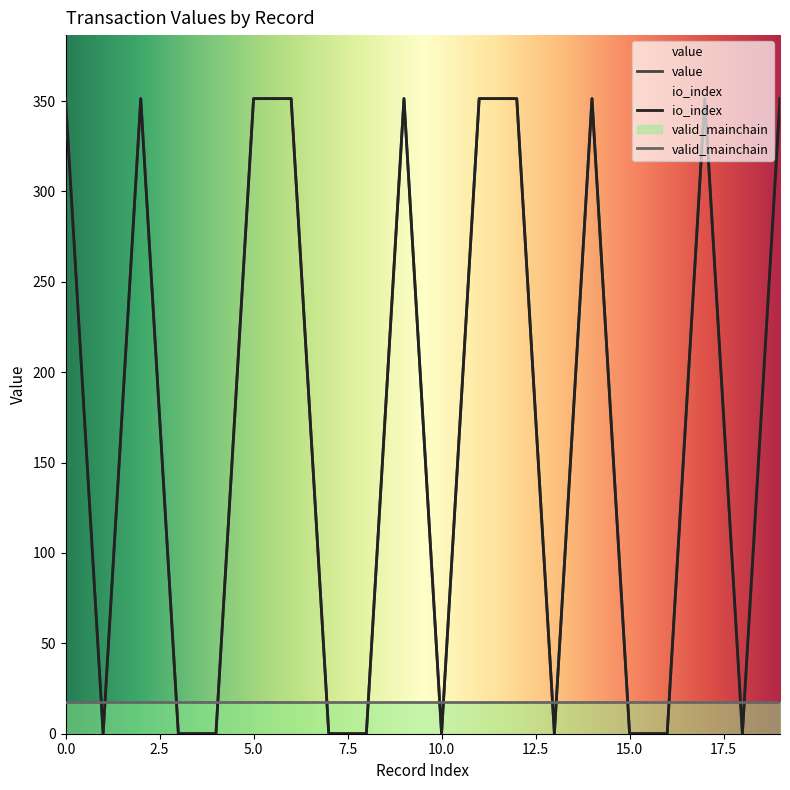

True or false: value and io_index intersect in this chart.

False